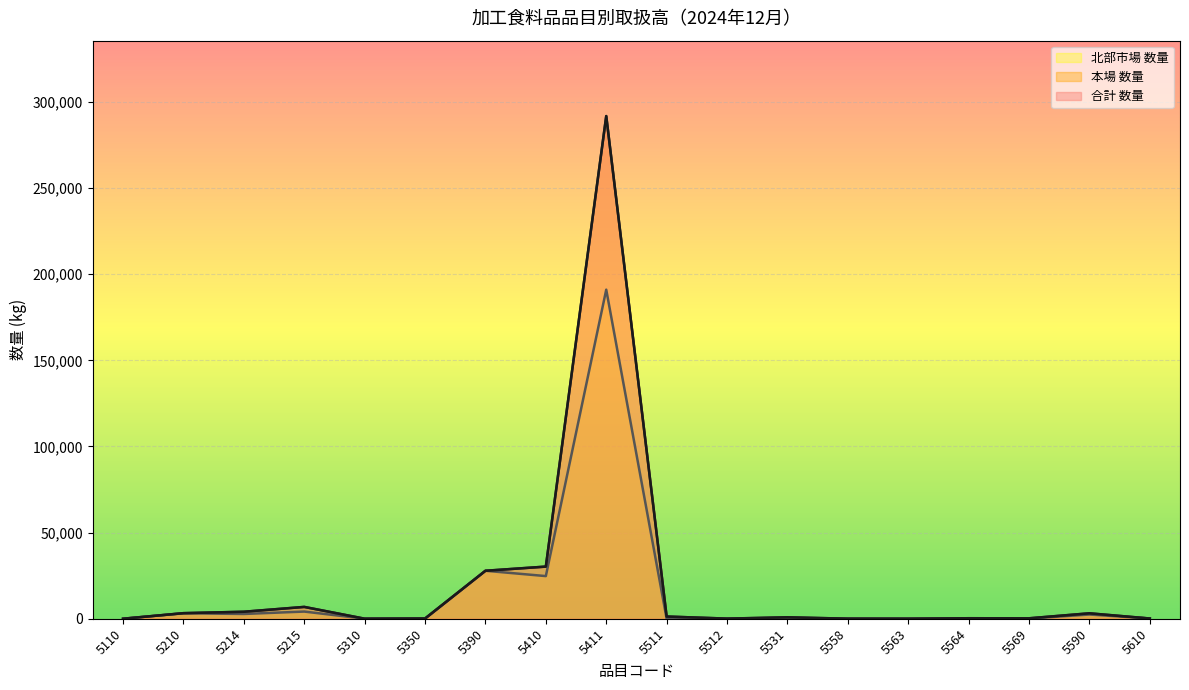

Between 5531 and 5558, which series saw the biggest shift?

本場 数量